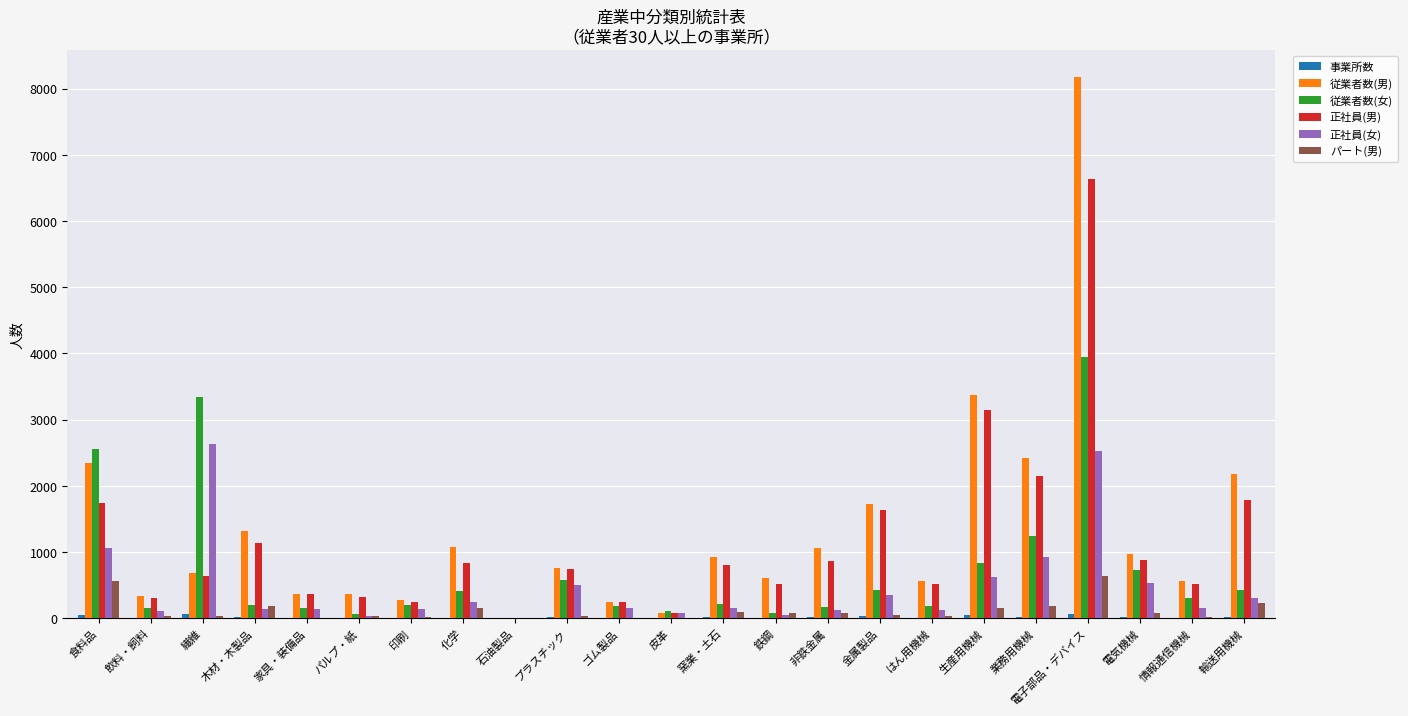

What is the maximum value shown in the chart?

8174